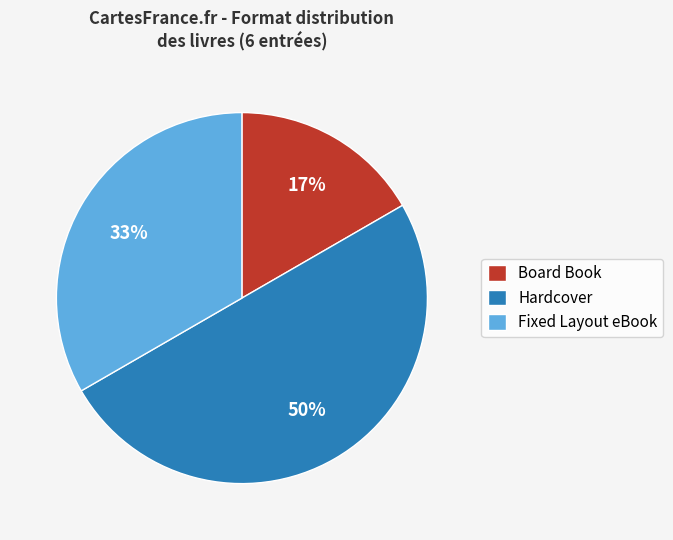

To the nearest percent, what is the combined percentage of Fixed Layout eBook and Board Book?

50%